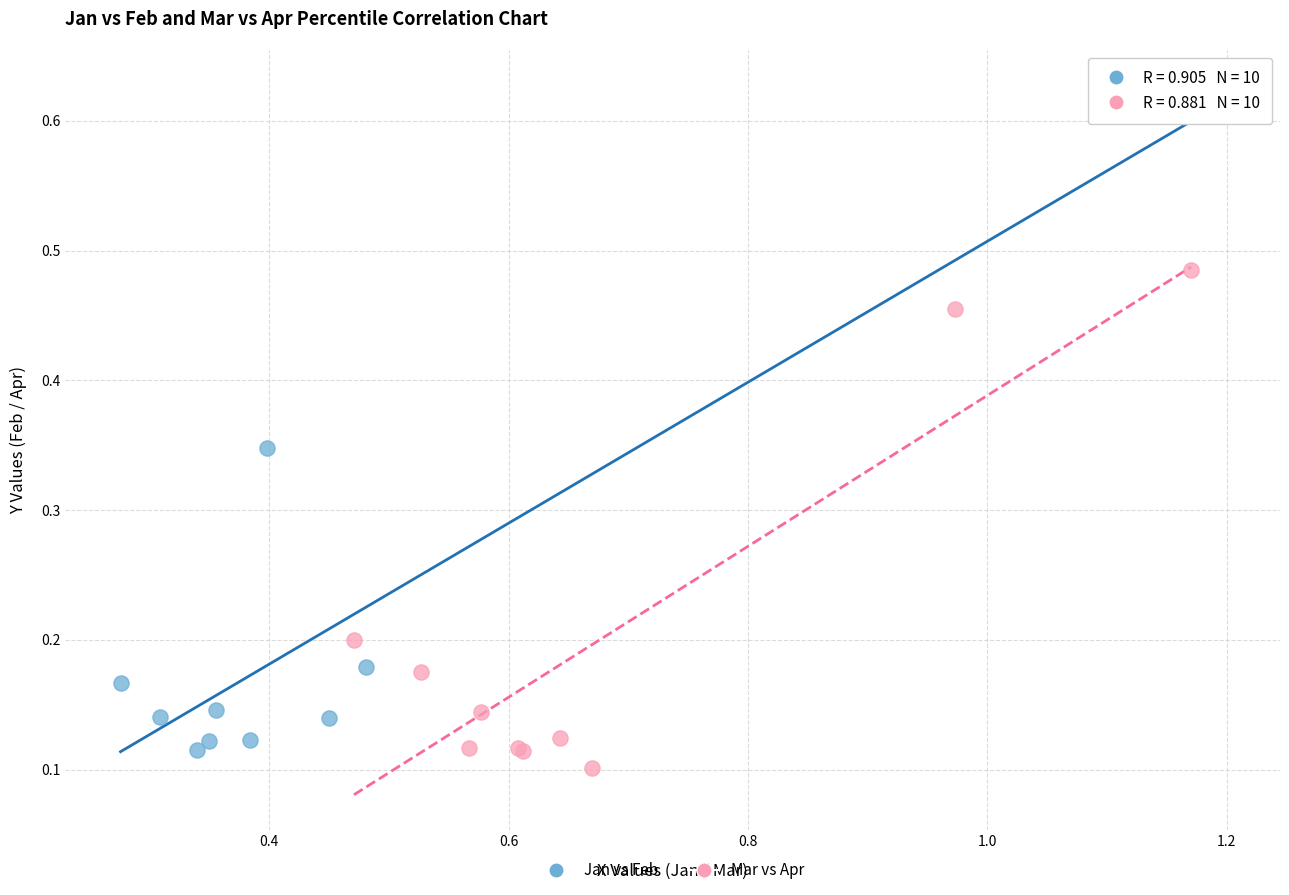

Which series has the widest spread of Y values?

Jan vs Feb